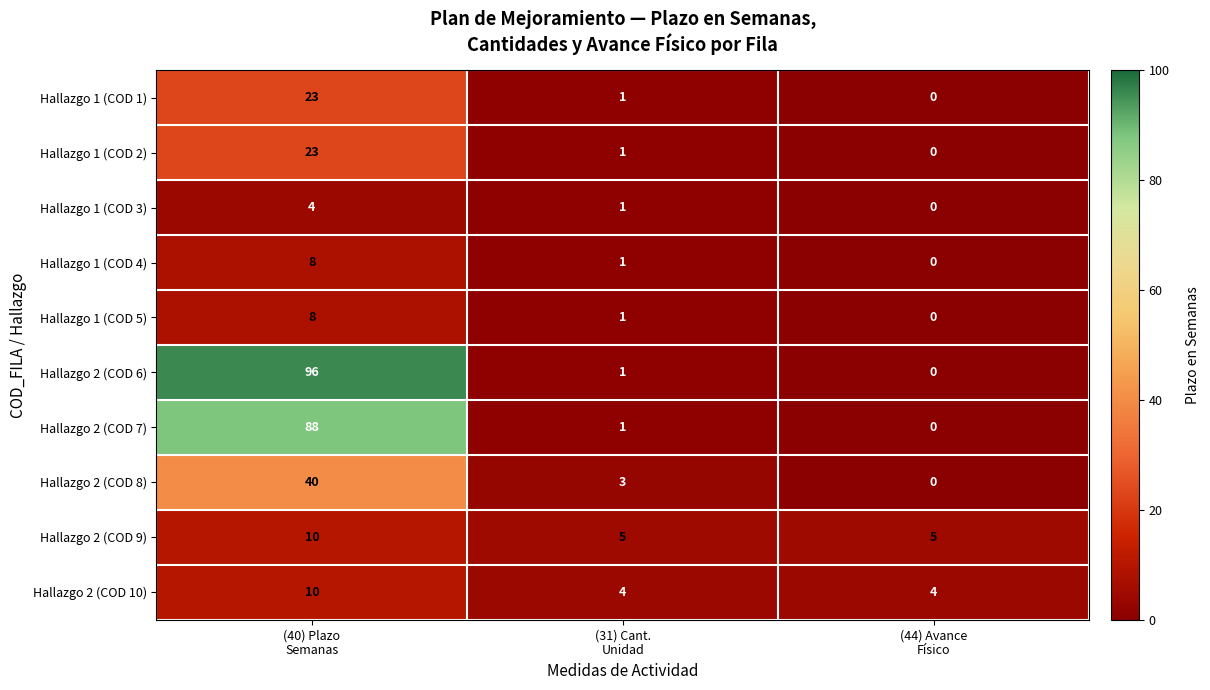

What is the average value of the Hallazgo 1 (COD 2) series?

8